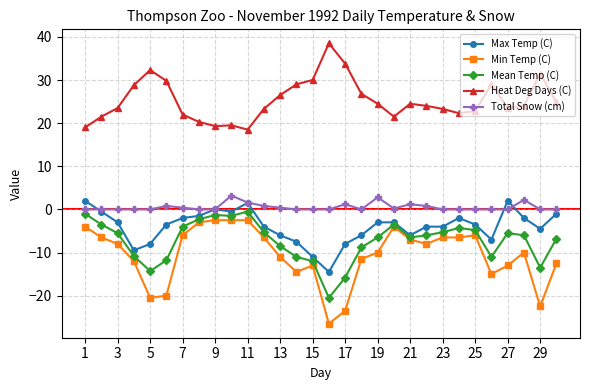

What is the greatest value displayed?

38.5